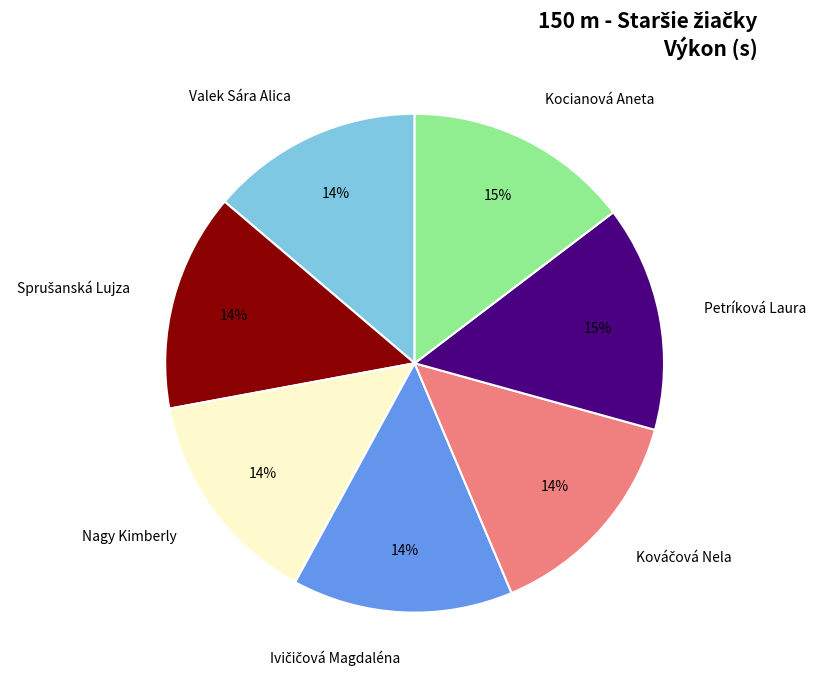

Is there any slice that represents more than half of the pie?

No